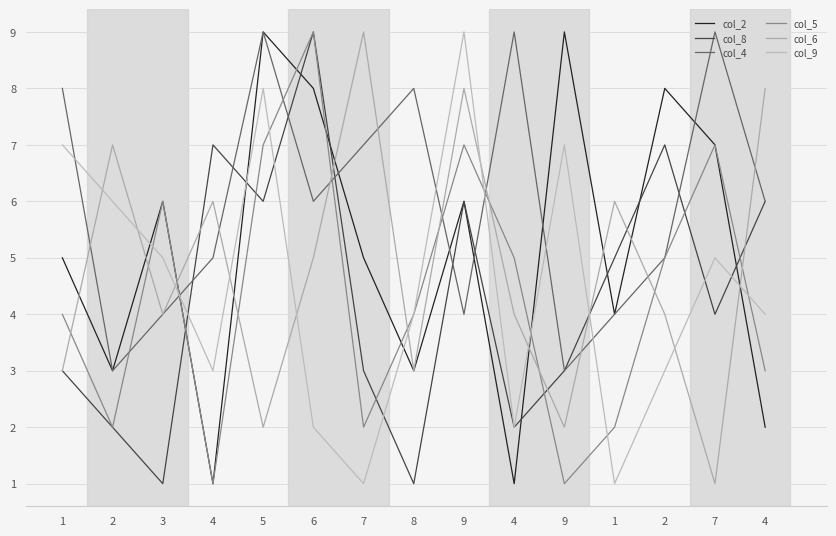

At which category does the chart reach its minimum across all series?

4